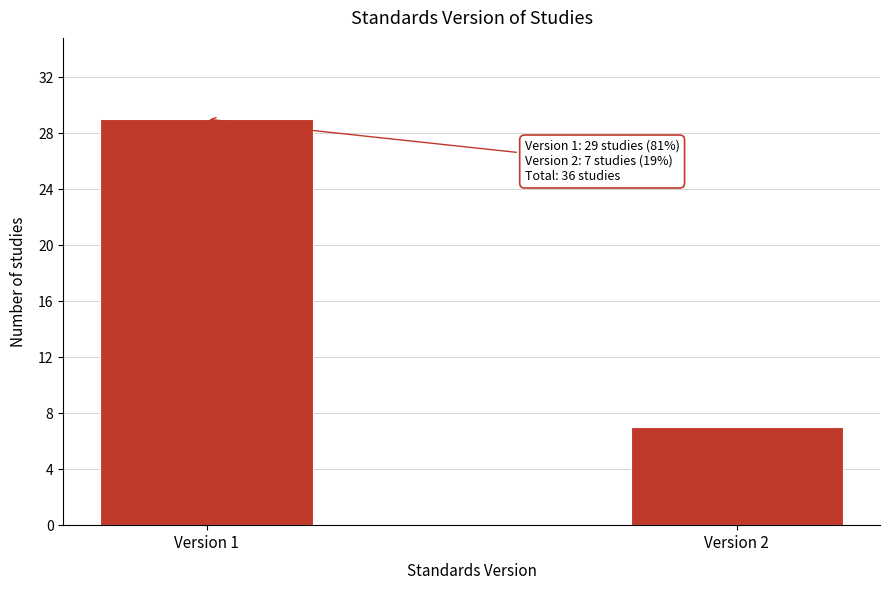

Reading right to left, what are all the values shown in this chart?

Version 2=7	Version 1=29